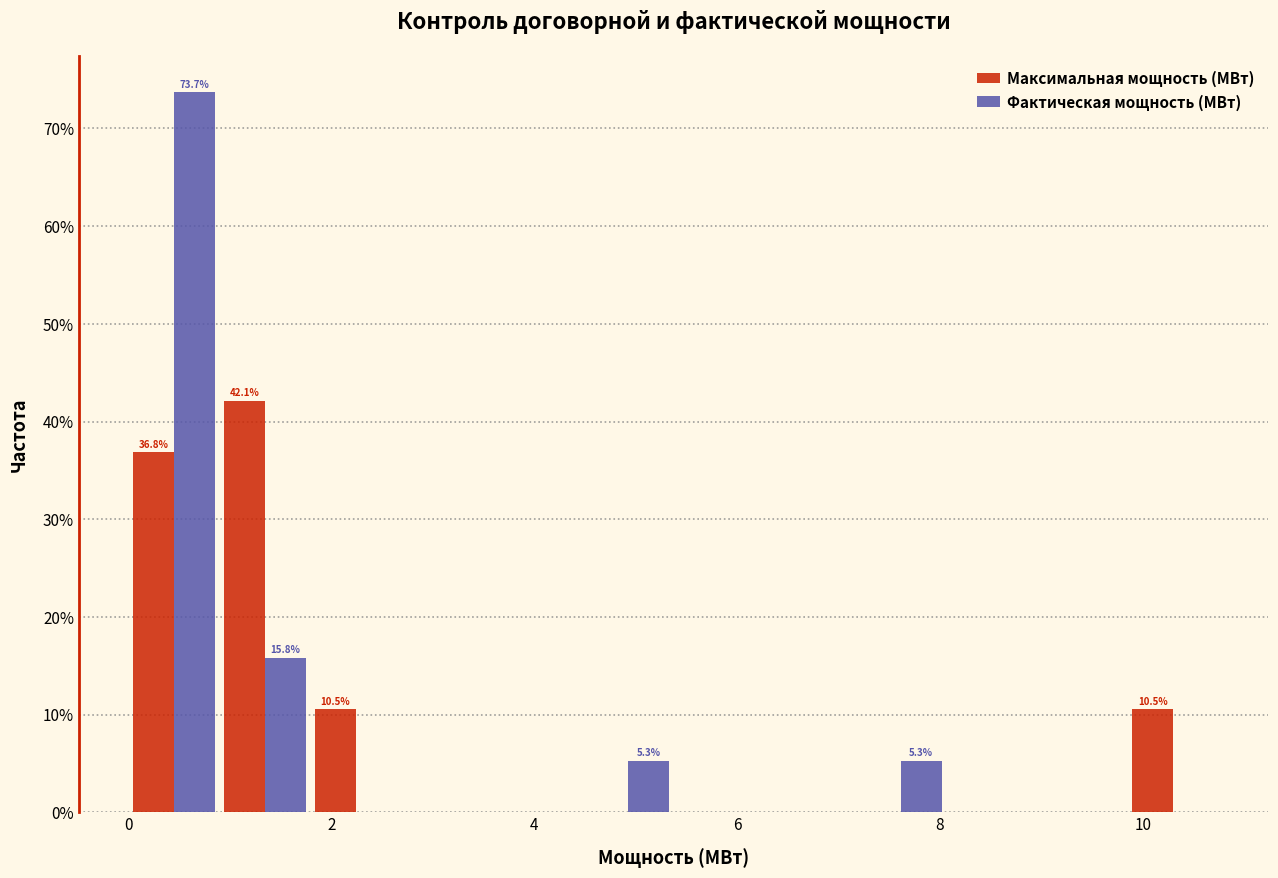

In the Фактическая мощность (МВт) series, which range on the x-axis has the tallest bar?

0.0 to 0.8